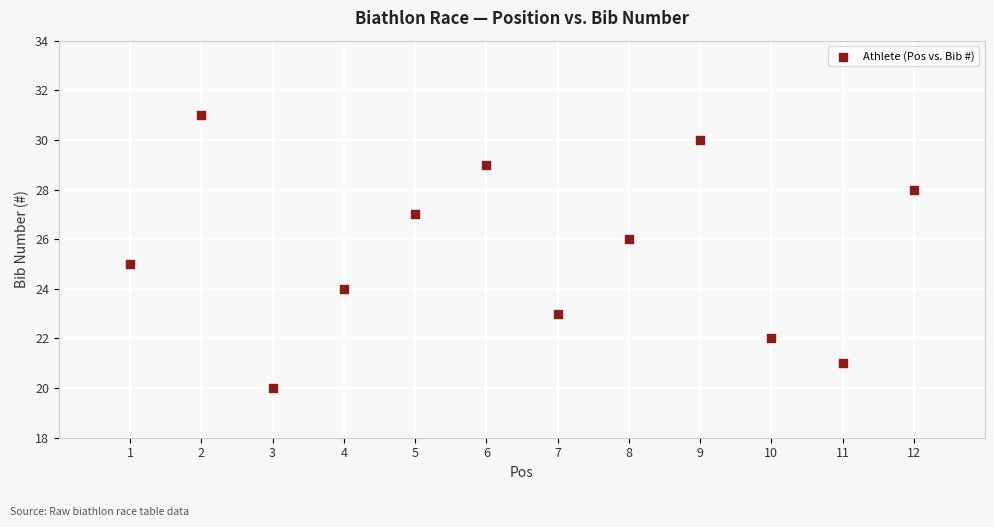

What is the average Y value?

26